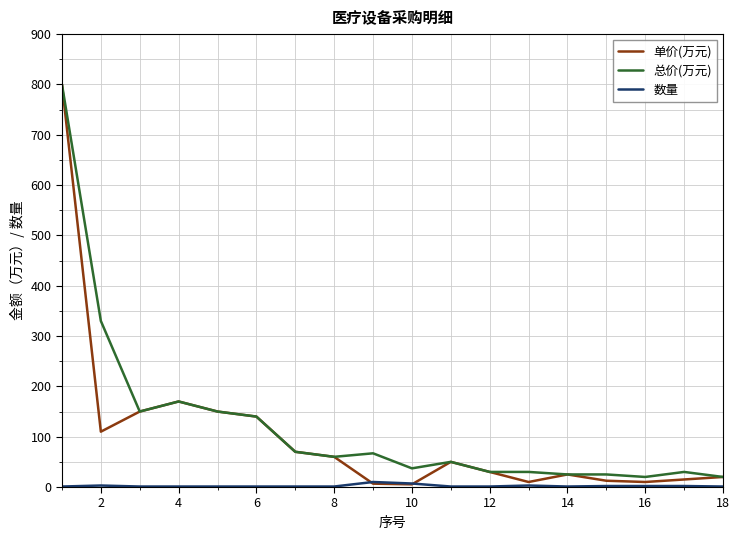

Which series has the widest spread of values?

单价(万元)